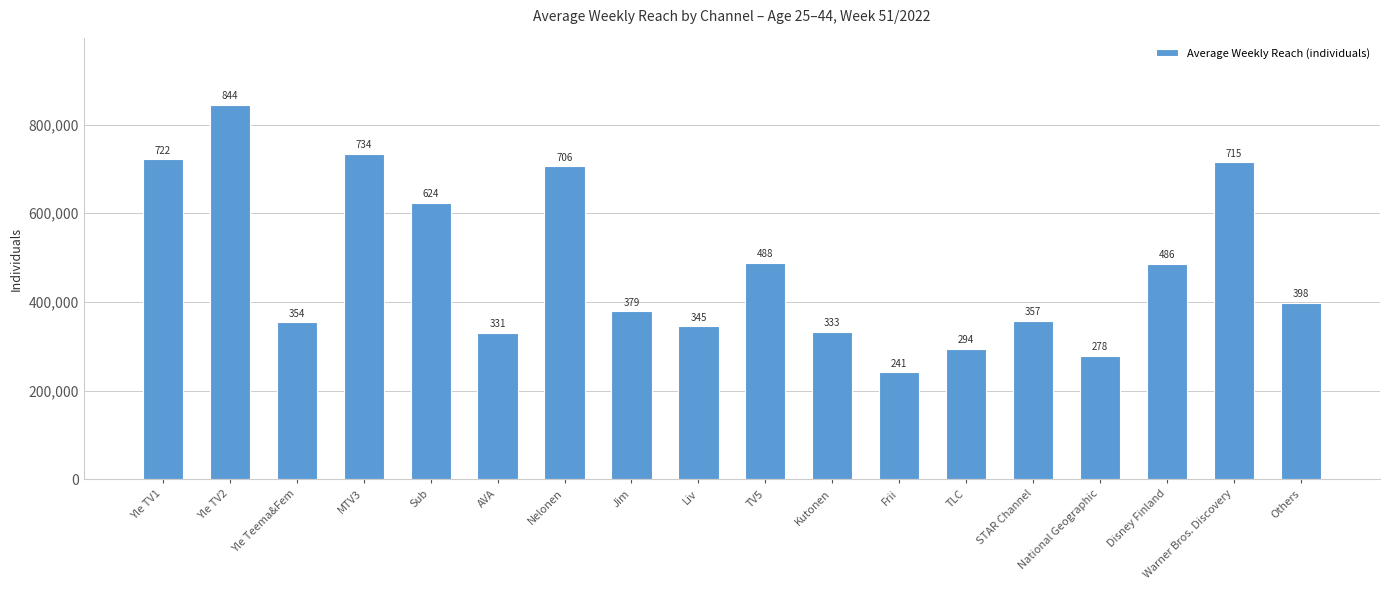

Are the bars horizontal?

No